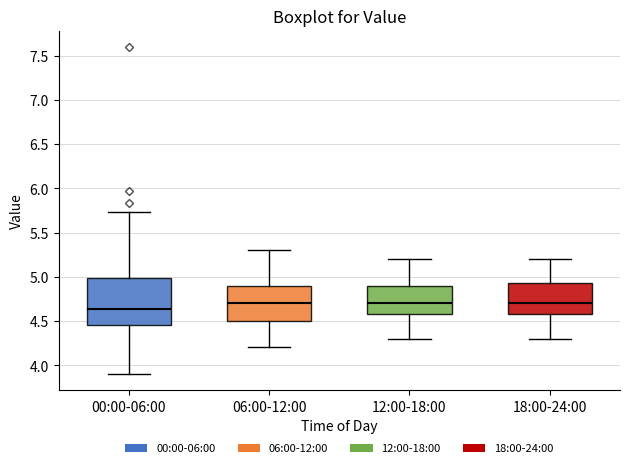

Reading left to right, transcribe this box plot: for each box, give where its median line is, the range the box spans, and where its two whiskers end, as read against the y-axis. The values are not printed on the chart, so give them approximately, as read against the axis.

00:00-06:00: median 4.65, box 4.45 to 5.00, whiskers 3.90 to 5.75
06:00-12:00: median 4.70, box 4.50 to 4.90, whiskers 4.20 to 5.30
12:00-18:00: median 4.70, box 4.60 to 4.90, whiskers 4.30 to 5.20
18:00-24:00: median 4.70, box 4.60 to 4.95, whiskers 4.30 to 5.20